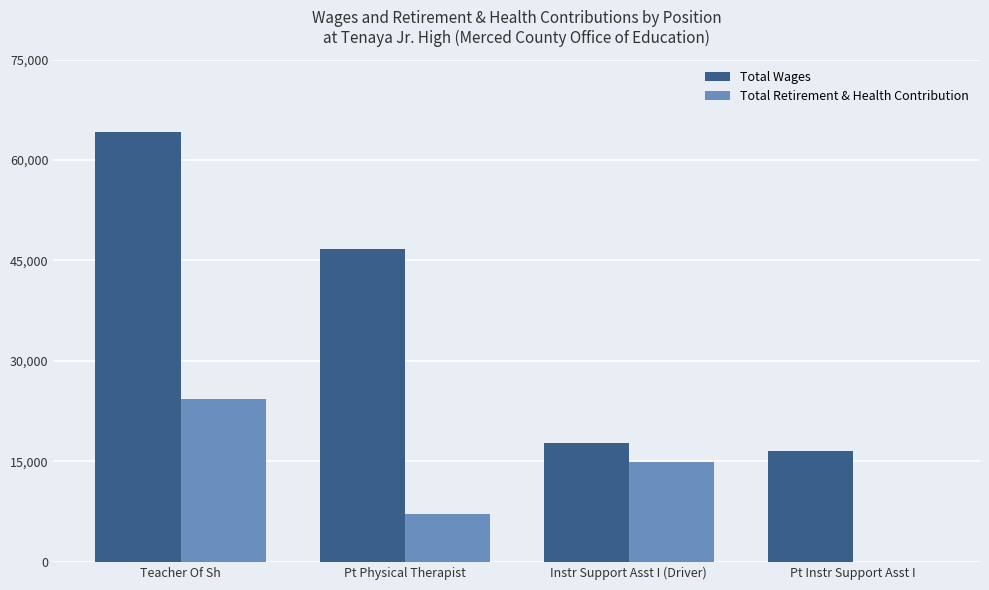

How many groups of bars are there?

4